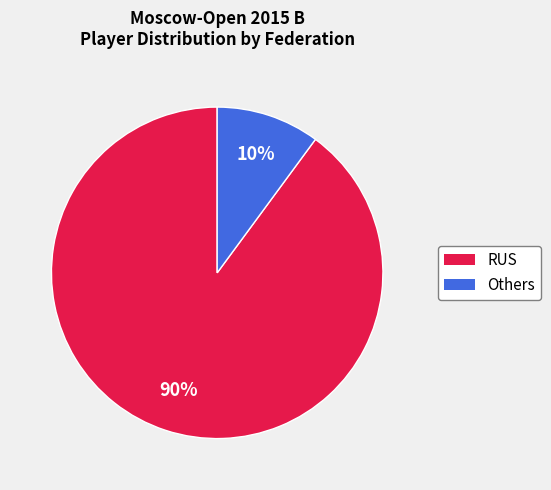

Is there any slice that represents more than half of the pie?

Yes